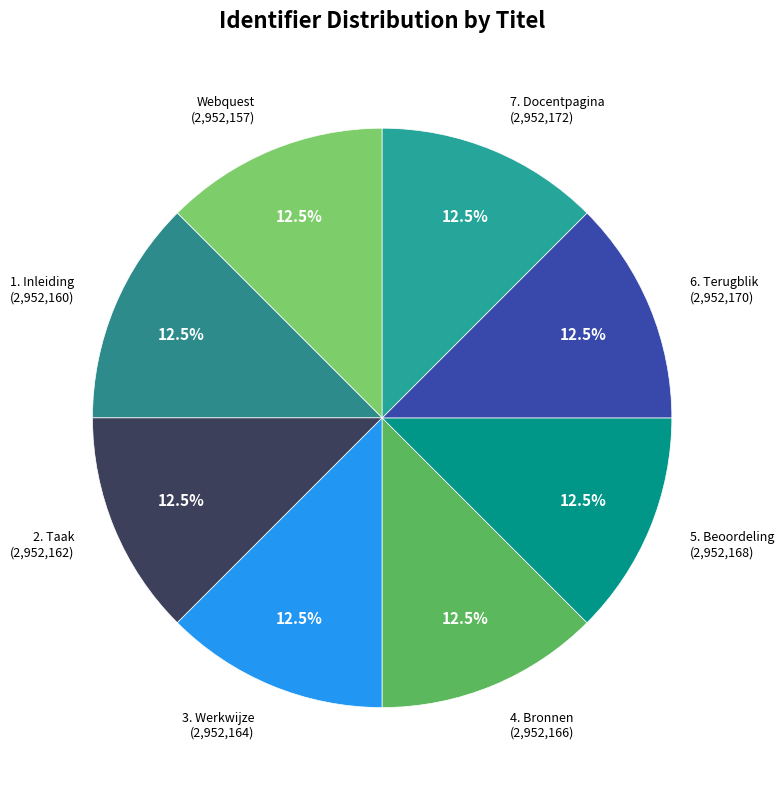

What percentage is NOT represented by 5. Beoordeling?

87.5%